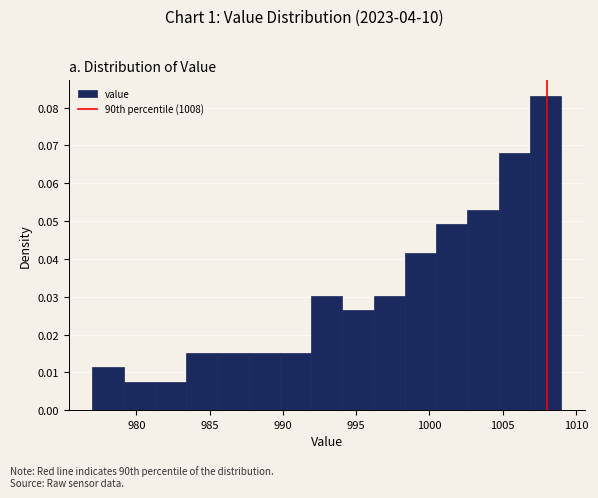

Reading left to right, transcribe this chart: for each bar, give the range it covers on the x-axis and its height. Neither the bar edges nor the heights are printed on the chart, so give them approximately, as read against the axes.

977.0 to 979.0: 0.011
979.0 to 981.5: 0.008
981.5 to 983.5: 0.008
983.5 to 985.5: 0.015
985.5 to 987.5: 0.015
987.5 to 990.0: 0.015
990.0 to 992.0: 0.015
992.0 to 994.0: 0.030
994.0 to 996.0: 0.026
996.0 to 998.5: 0.030
998.5 to 1000.5: 0.042
1000.5 to 1002.5: 0.049
1002.5 to 1004.5: 0.053
1004.5 to 1007.0: 0.068
1007.0 to 1009.0: 0.083